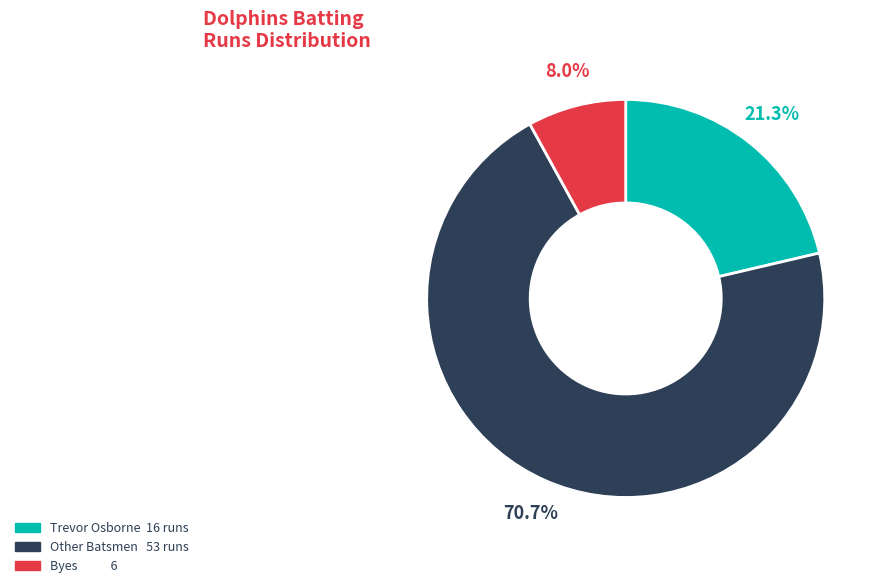

Is there any slice that represents more than half of the pie?

Yes